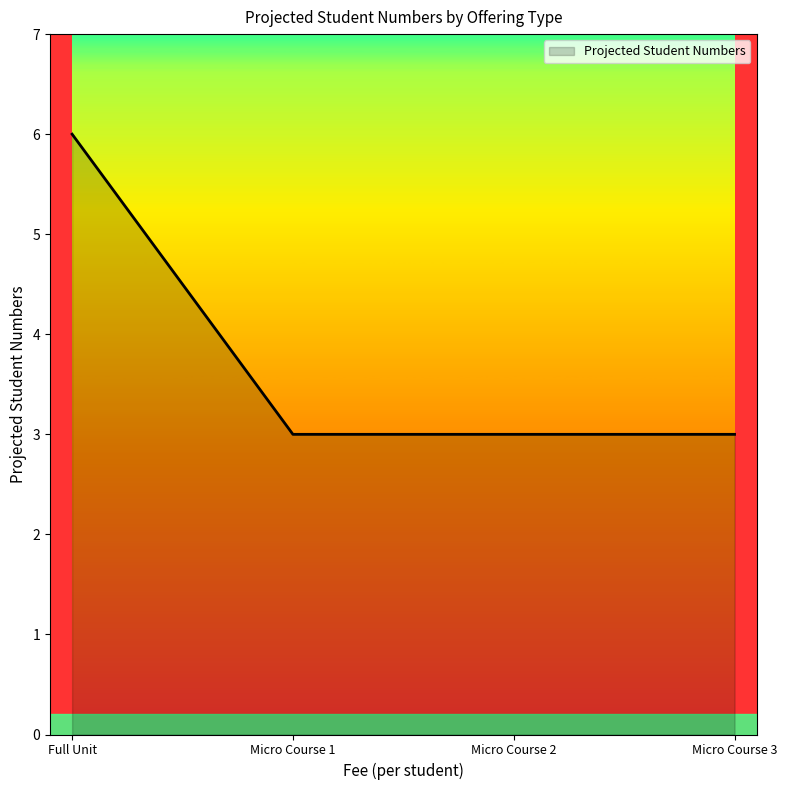

Reading left to right, what are all the values shown in this chart?

Full Unit=6	Micro Course 1=3	Micro Course 2=3	Micro Course 3=3